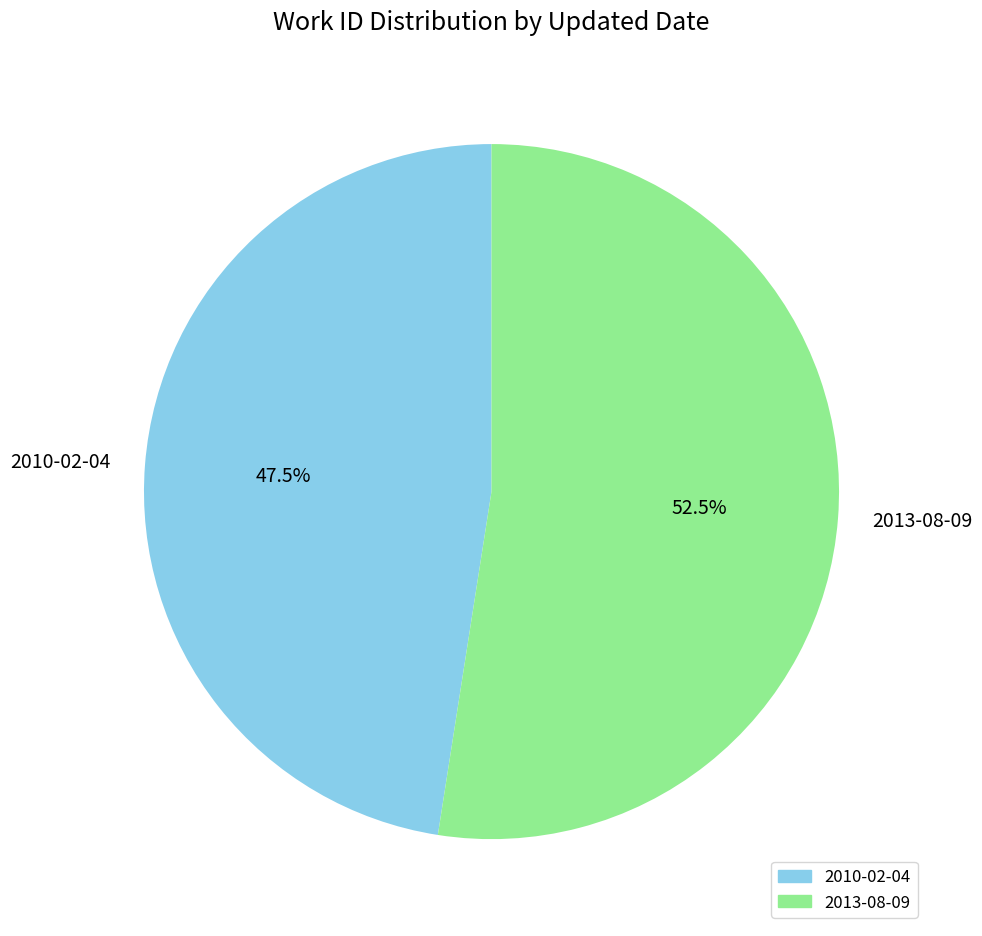

True or false: 2010-02-04 accounts for 61% of the total.

False